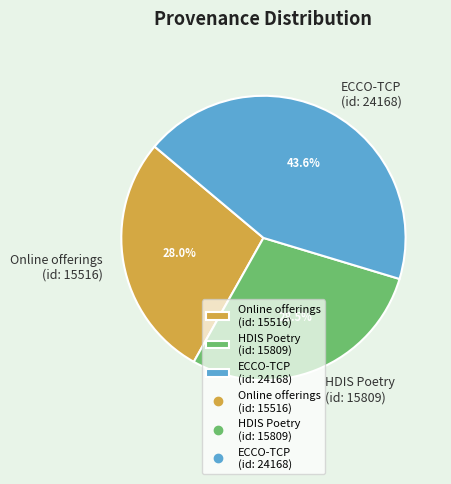

What percentage is NOT represented by ECCO-TCP (id: 24168)?

56.4%